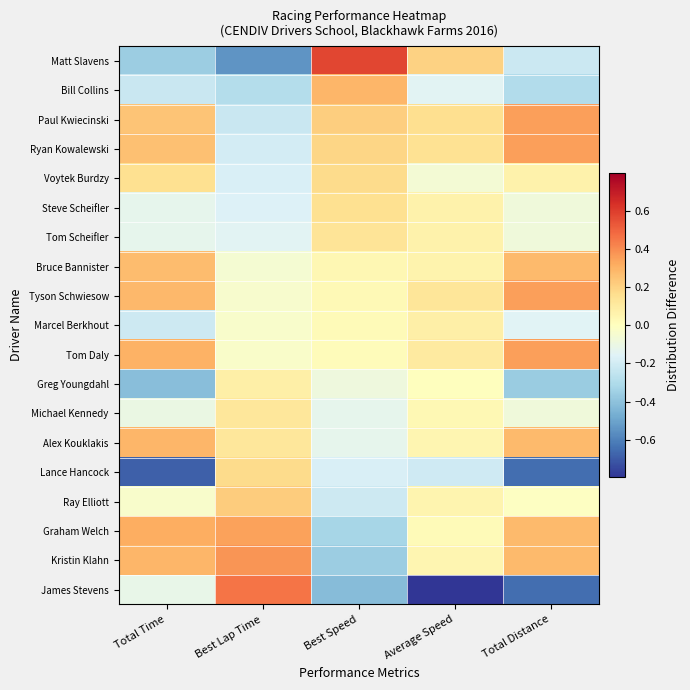

What is the maximum value shown in the chart?

0.6